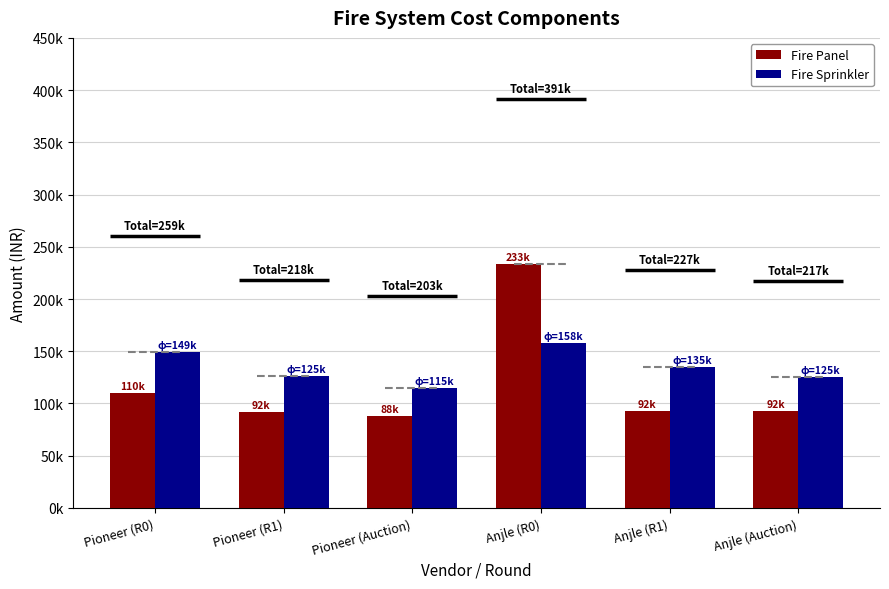

What are all the series names shown in the legend?

Fire Panel, Fire Sprinkler